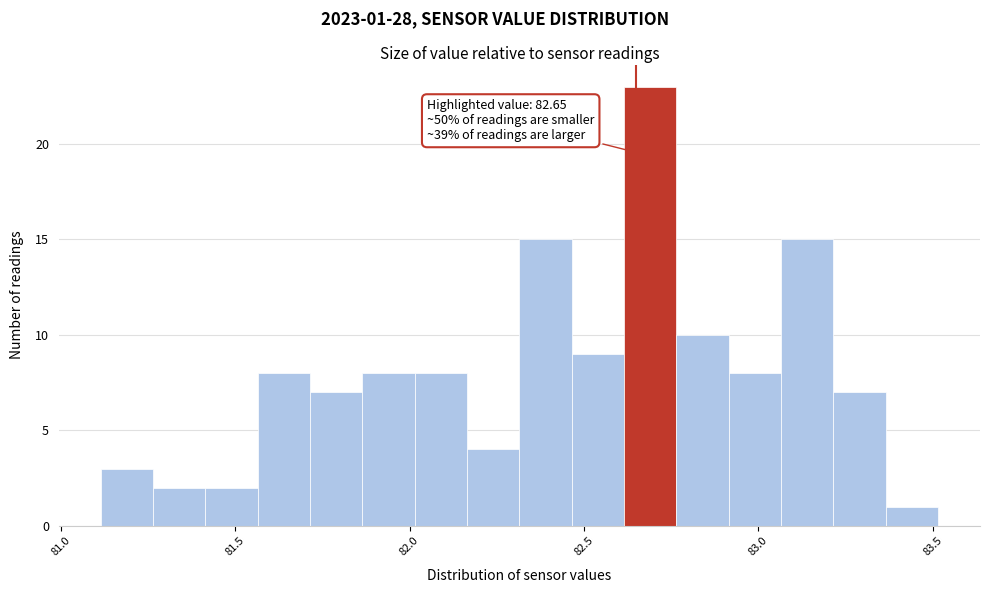

Read against the x-axis, roughly where is the centre of the tallest bar?

82.70